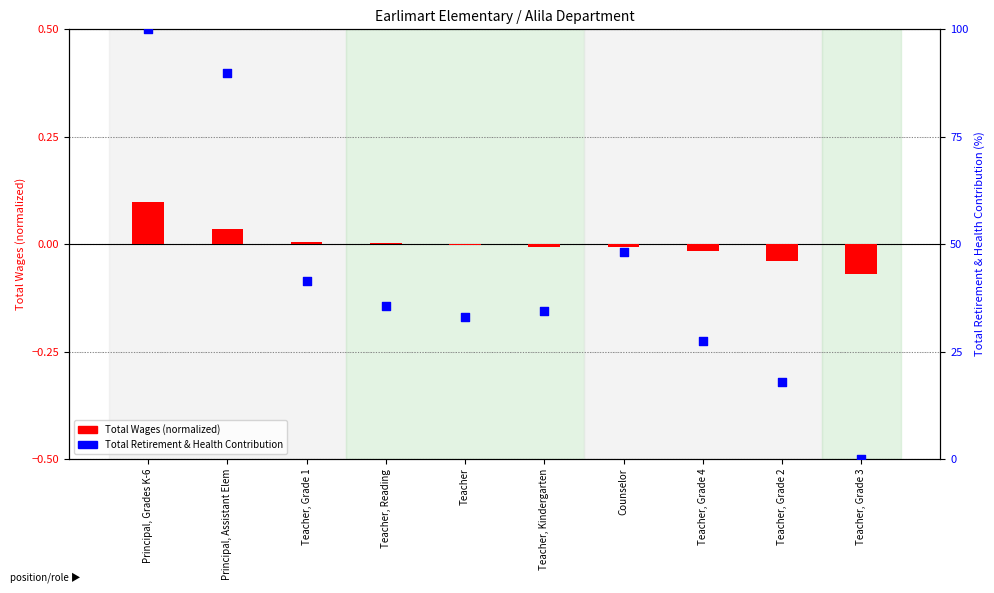

What is the total value across all series at Teacher?

33.1